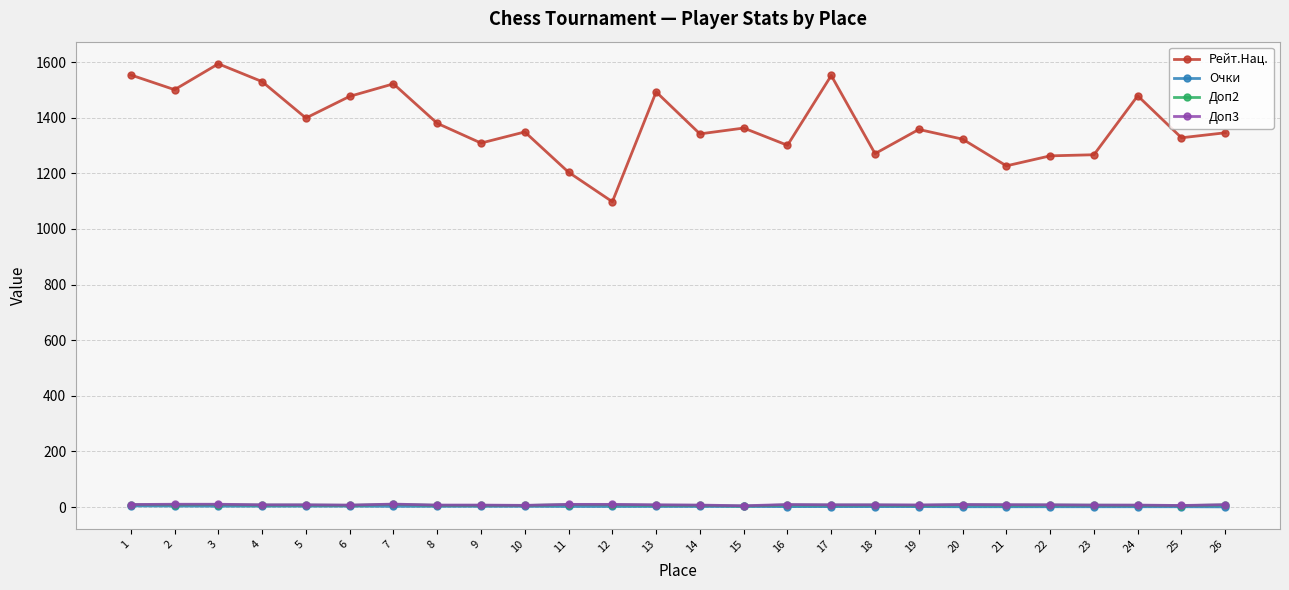

Between 3 and 20, which series saw the biggest shift?

Рейт.Нац.